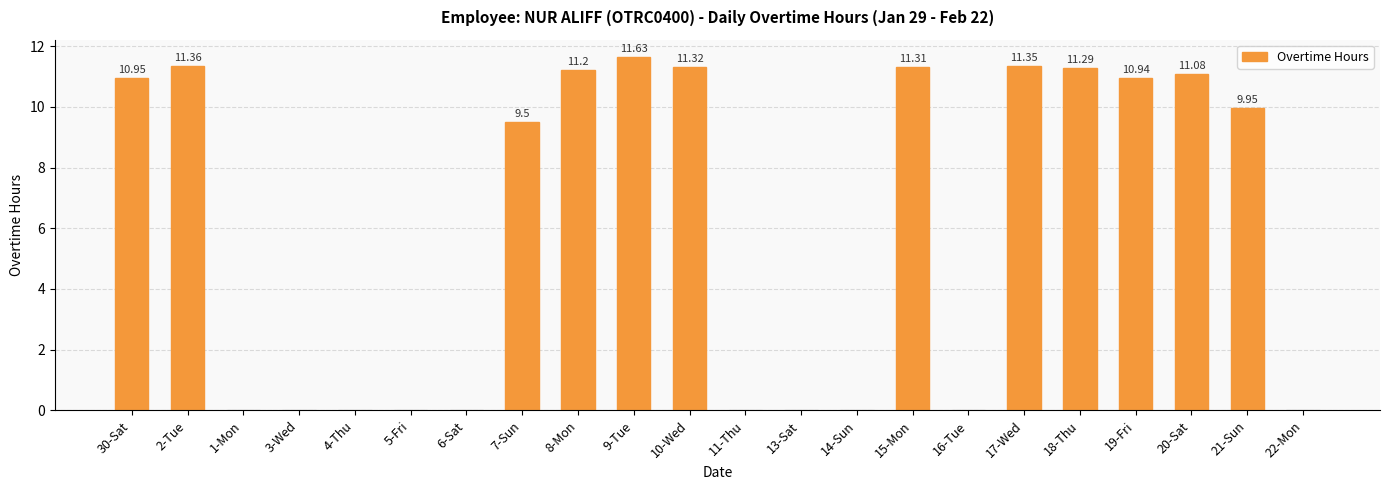

At which label is the value closest to 5?

7-Sun